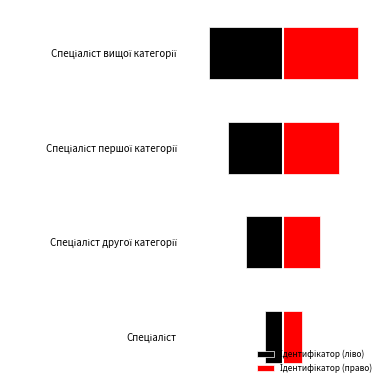

List the labels in order of Ідентифікатор (право) value, largest first.

Спеціаліст вищої категорії, Спеціаліст першої категорії, Спеціаліст другої категорії, Спеціаліст